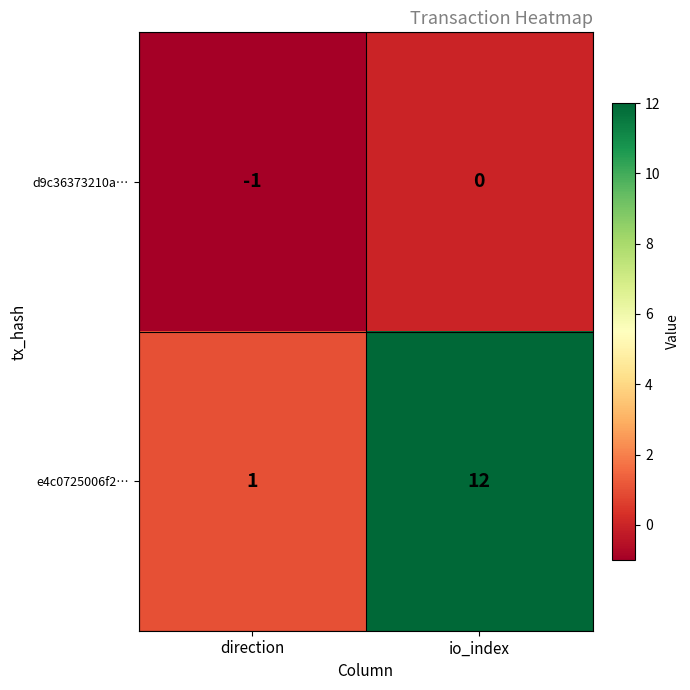

Which series has the largest total across all categories?

e4c0725006f2…